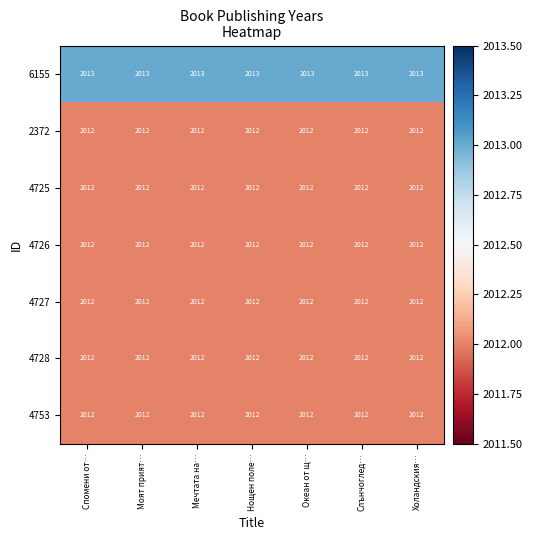

What is the total value across all series at Холандския…?

14085